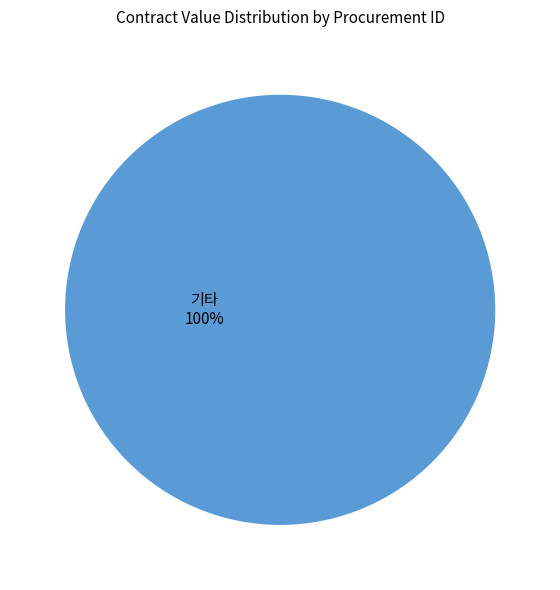

Is there any slice that represents more than half of the pie?

Yes